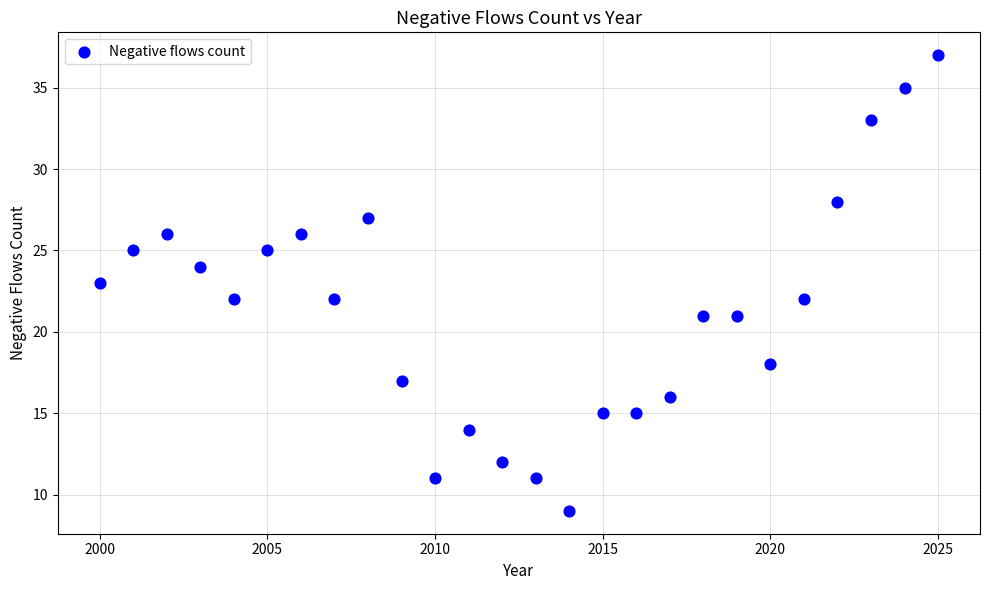

What is the range of X values (max minus min)?

25